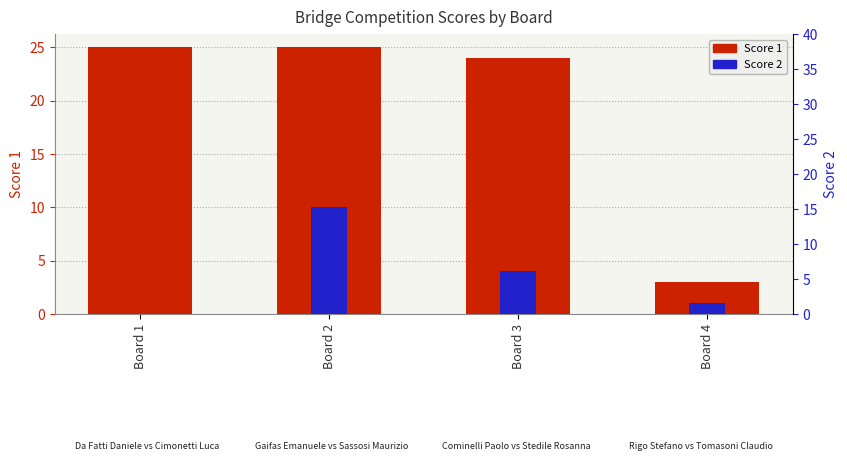

Read the Score 1 value at Board 2.

25